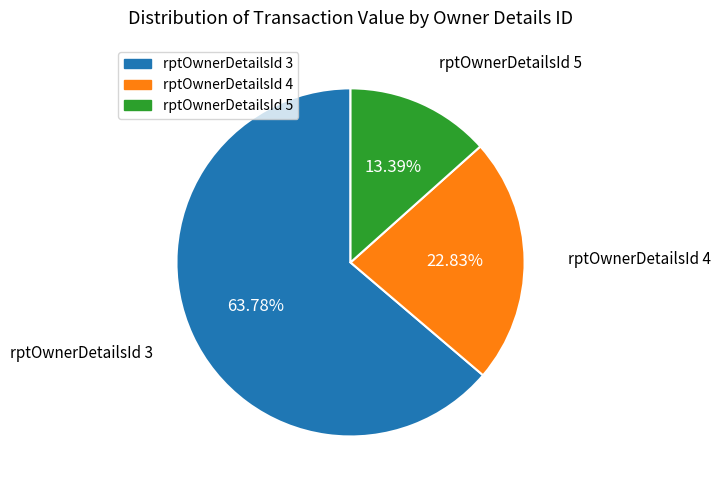

Rank the categories by value from highest to lowest.

rptOwnerDetailsId 3, rptOwnerDetailsId 4, rptOwnerDetailsId 5